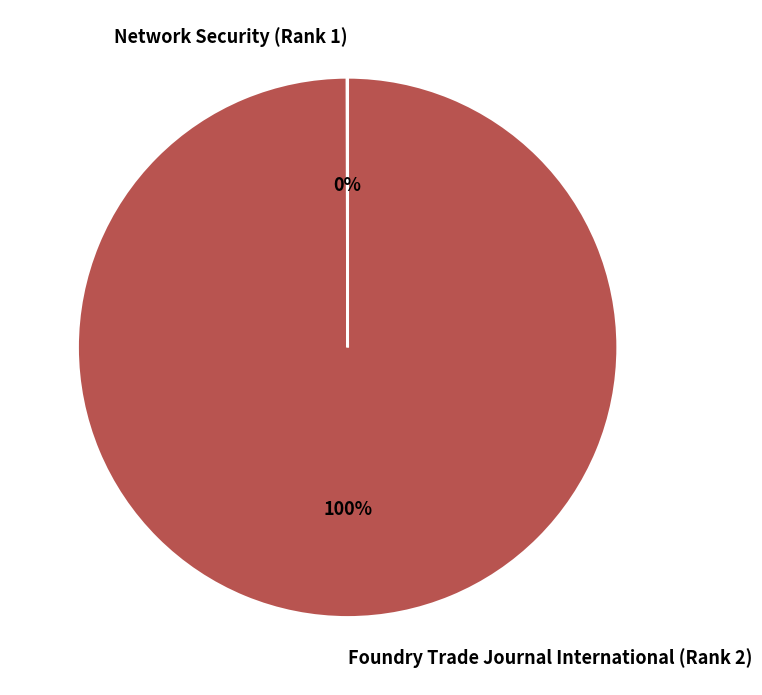

To the nearest percent, what is the average slice percentage?

50%